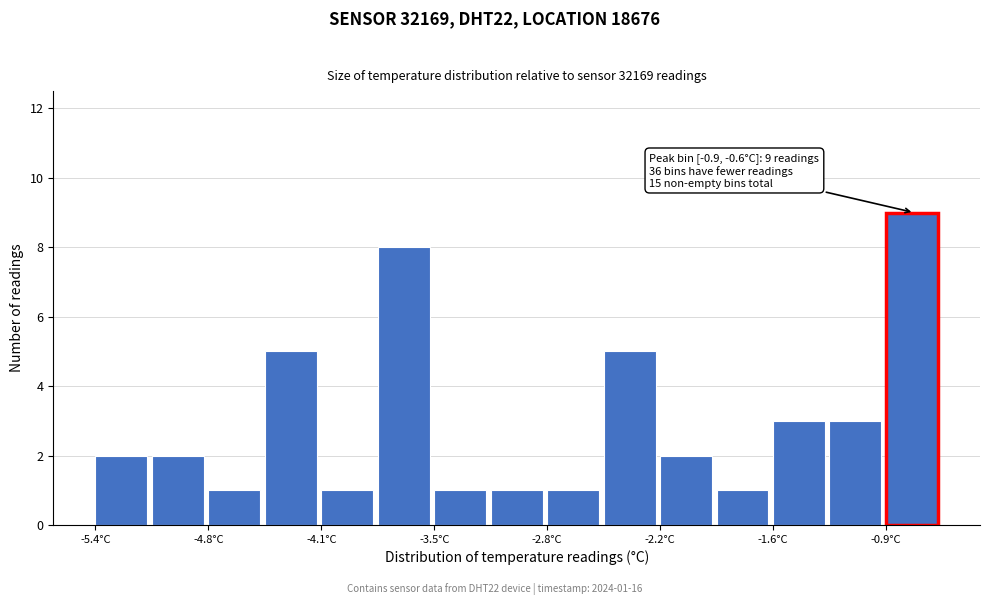

Read against the x-axis, roughly where is the centre of the tallest bar?

-0.8